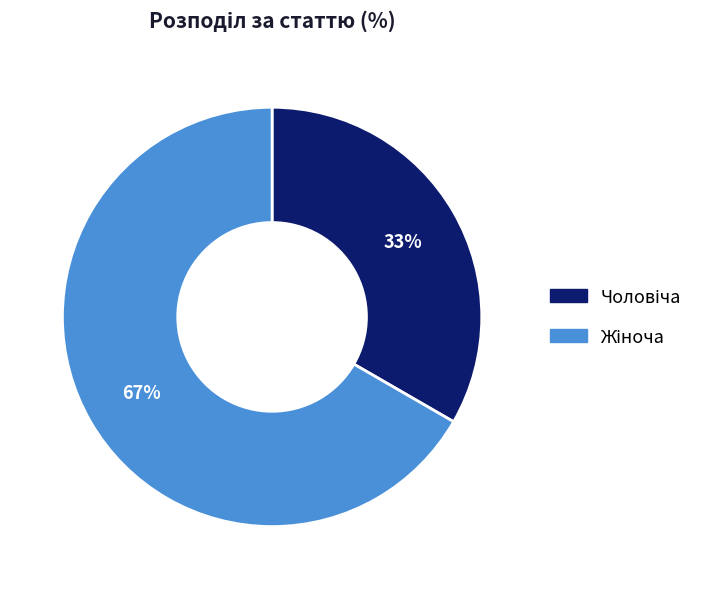

Does any single category account for the majority?

Yes